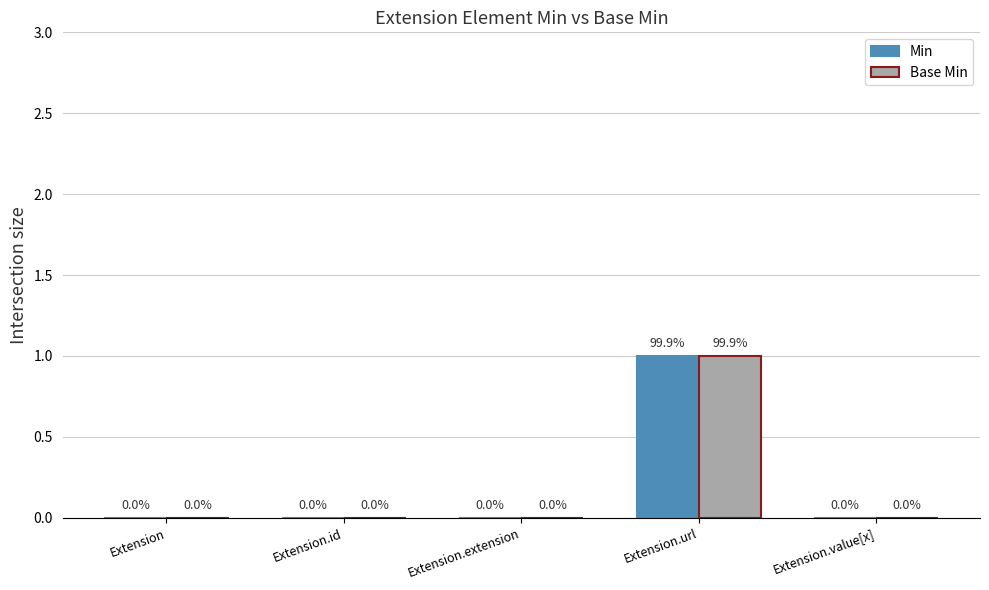

Reading left to right, transcribe all the data shown in this chart.

Min: Extension=0	Extension.id=0	Extension.extension=0	Extension.url=1	Extension.value[x]=0
Base Min: Extension=0	Extension.id=0	Extension.extension=0	Extension.url=1	Extension.value[x]=0